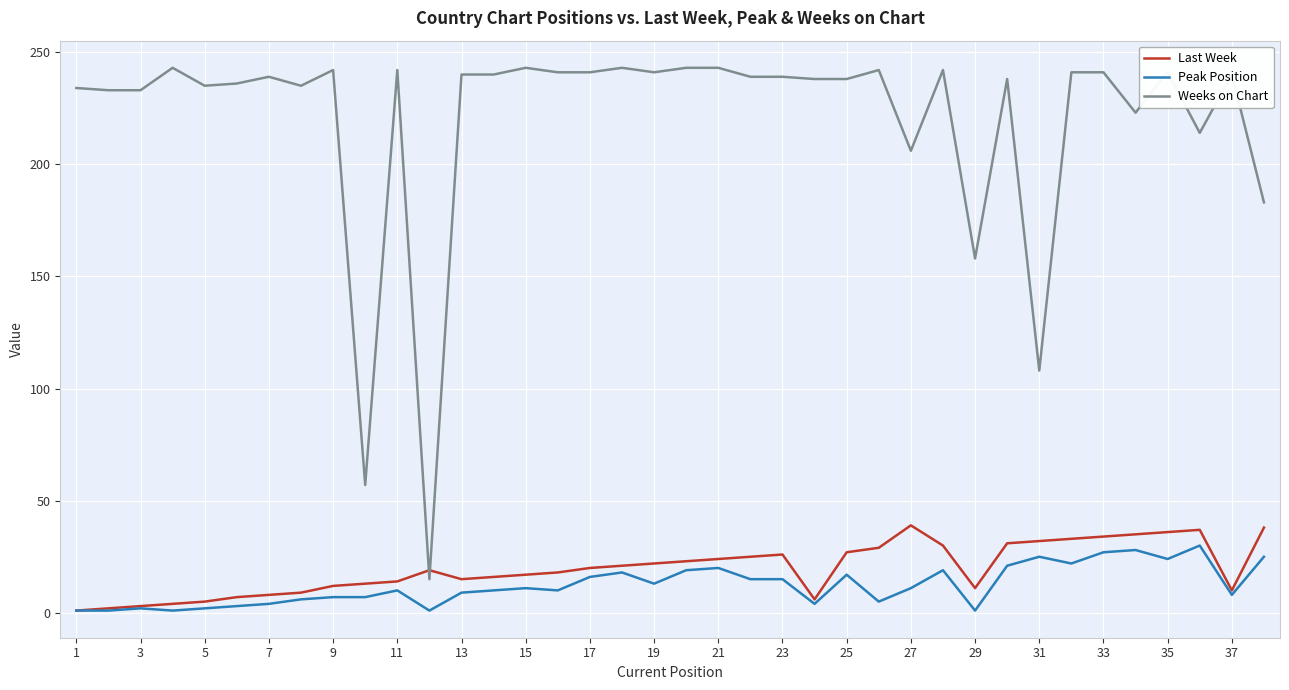

What is the minimum value for Weeks on Chart?

15